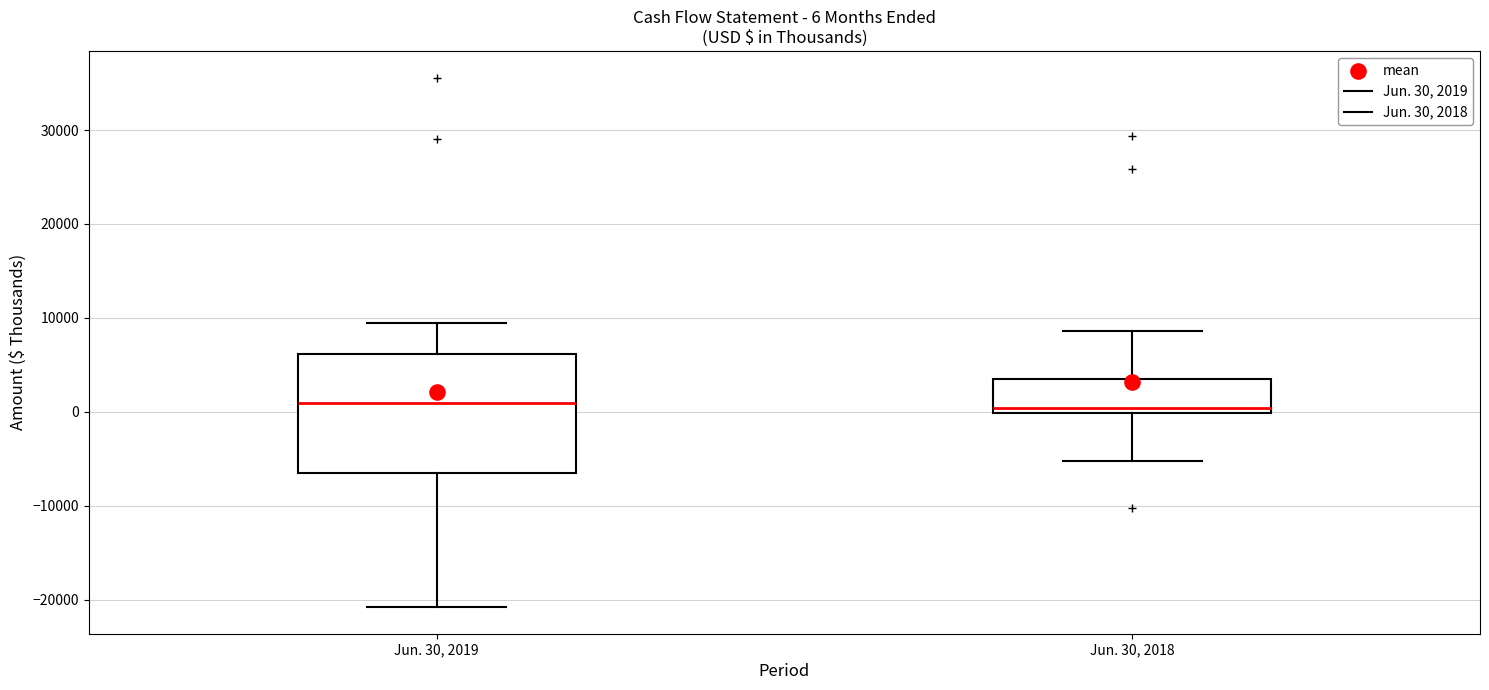

Comparing the boxes themselves (not the whiskers), which one is the tallest?

Jun. 30, 2019